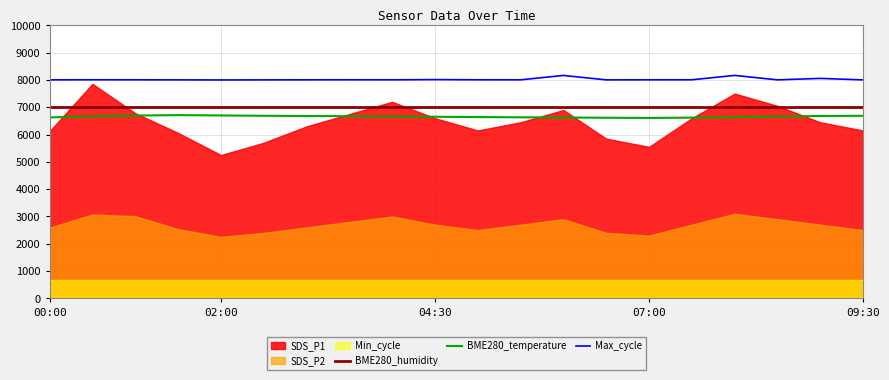

What is the highest value of the Max_cycle series?

8166.8